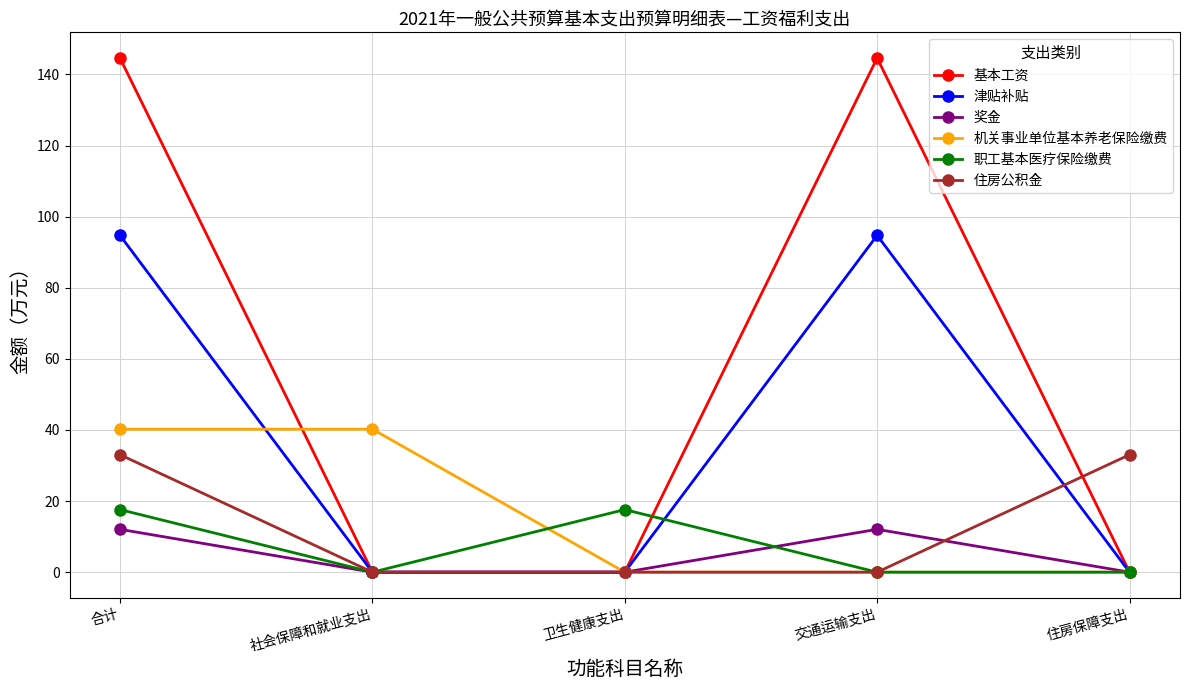

Reading right to left, extract all data points from this chart.

基本工资: 住房保障支出=0.0	交通运输支出=144.6	卫生健康支出=0.0	社会保障和就业支出=0.0	合计=144.6
津贴补贴: 住房保障支出=0.0	交通运输支出=94.7	卫生健康支出=0.0	社会保障和就业支出=0.0	合计=94.7
奖金: 住房保障支出=0.0	交通运输支出=12.1	卫生健康支出=0.0	社会保障和就业支出=0.0	合计=12.1
机关事业单位基本养老保险缴费: 住房保障支出=0.0	交通运输支出=0.0	卫生健康支出=0.0	社会保障和就业支出=40.2	合计=40.2
职工基本医疗保险缴费: 住房保障支出=0.0	交通运输支出=0.0	卫生健康支出=17.6	社会保障和就业支出=0.0	合计=17.6
住房公积金: 住房保障支出=33.0	交通运输支出=0.0	卫生健康支出=0.0	社会保障和就业支出=0.0	合计=33.0